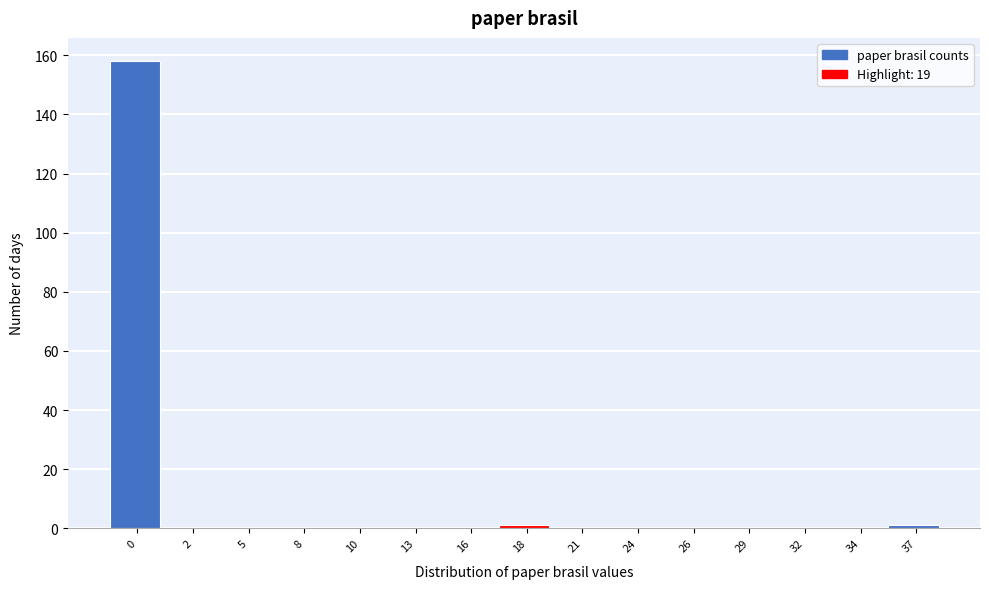

Reading right to left, list all the values displayed in this chart.

37=1	34=0	32=0	29=0	26=0	24=0	21=0	18=1	16=0	13=0	10=0	8=0	5=0	2=0	0=158